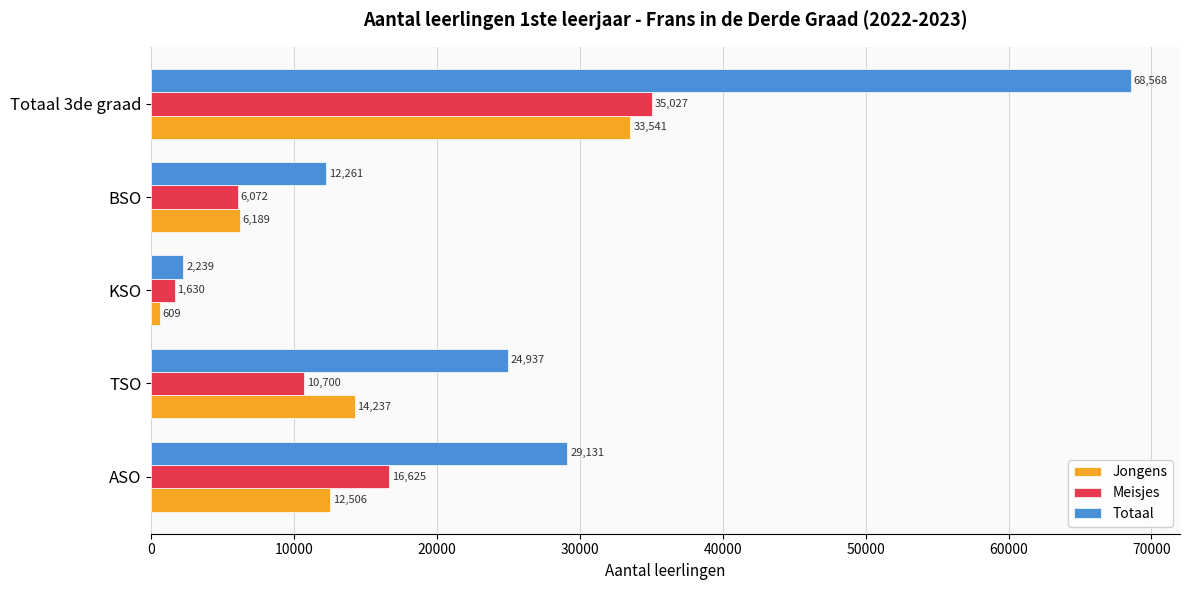

Which series changed the most between KSO and Totaal 3de graad?

Totaal